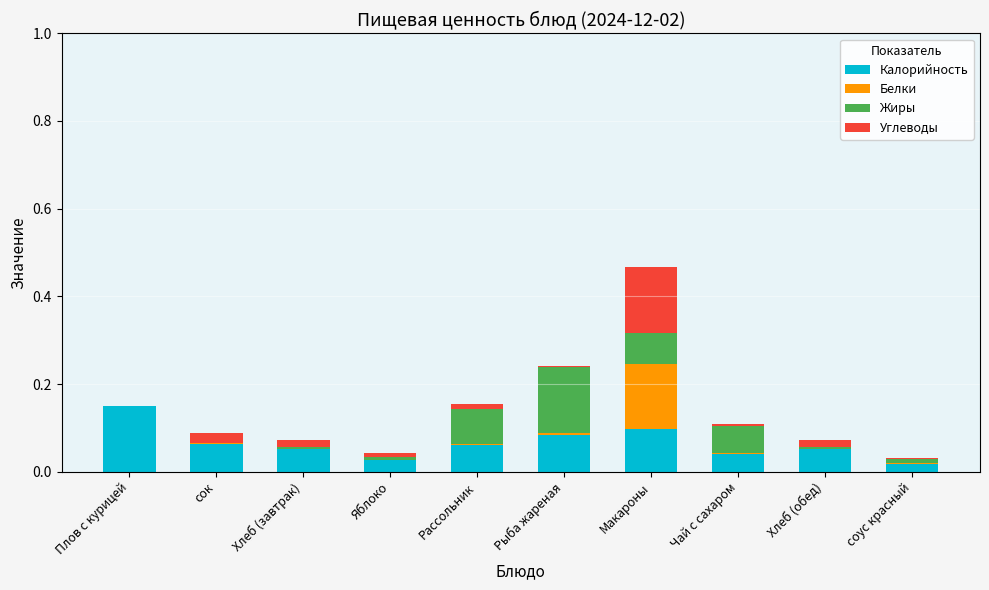

How many data points does each series have?

10